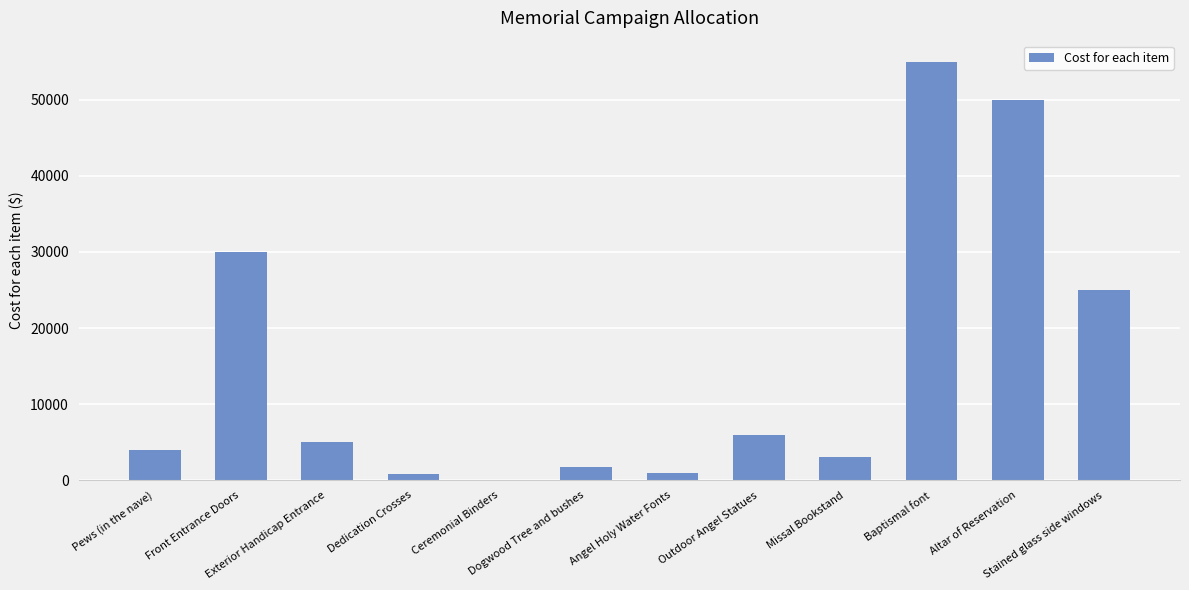

What is the sum of all values?

181625